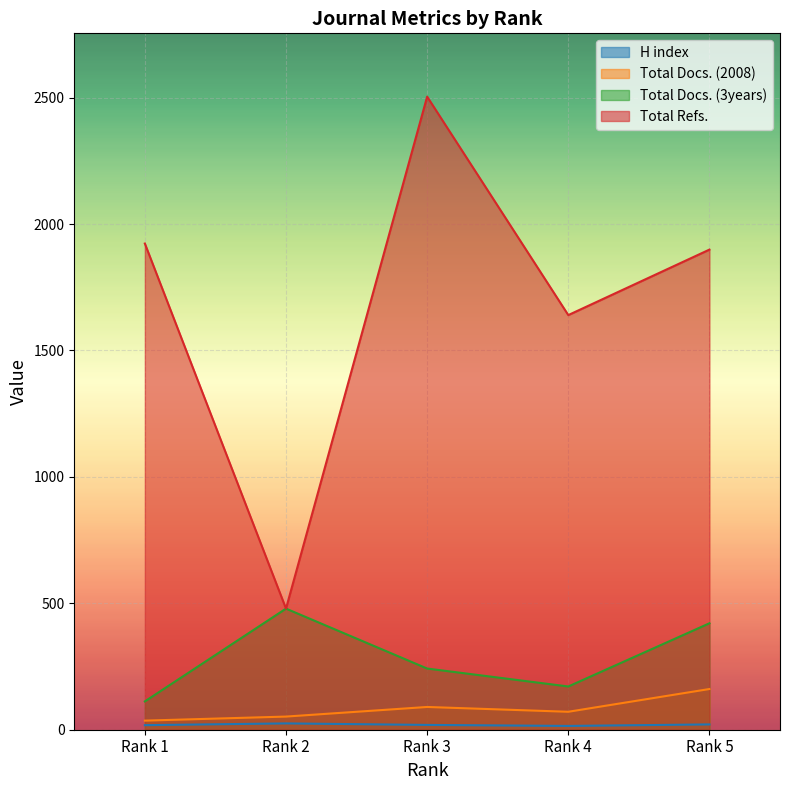

How many values in the H index series exceed 19?

2